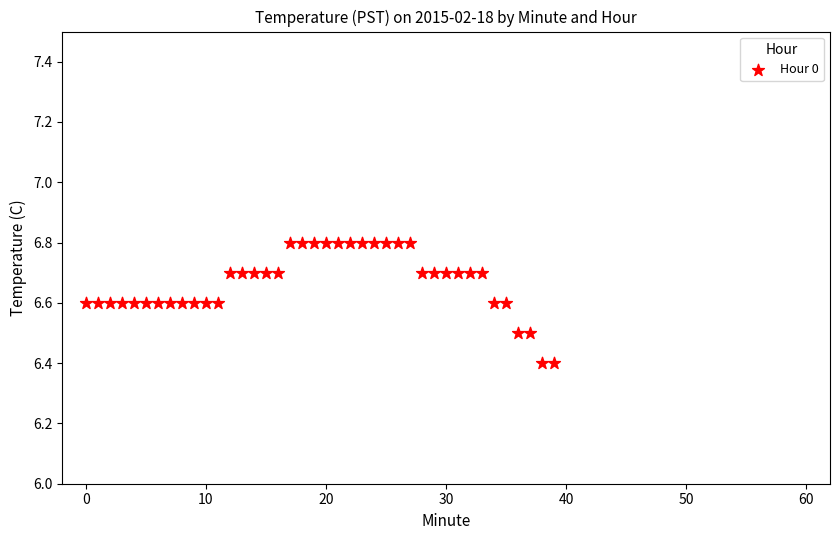

What is the range of Y values (max minus min)?

0.4